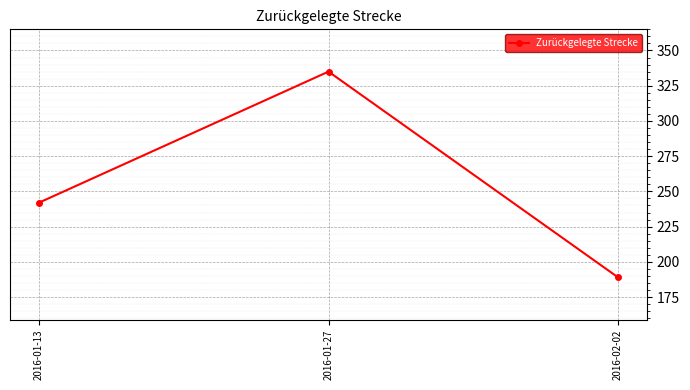

The chart shows a value of 577 at 2016-01-27. True or false?

False